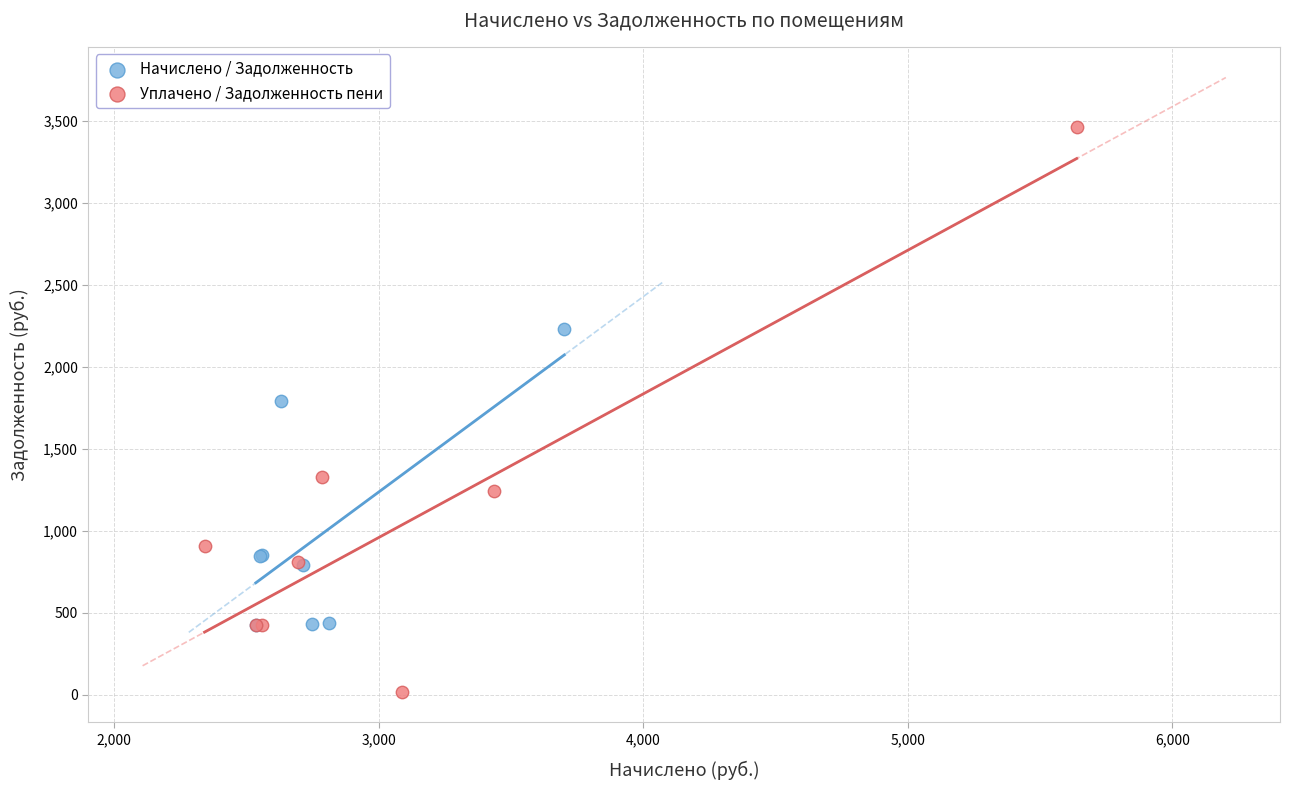

Which series reaches the minimum Y coordinate?

Уплачено / Задолженность пени